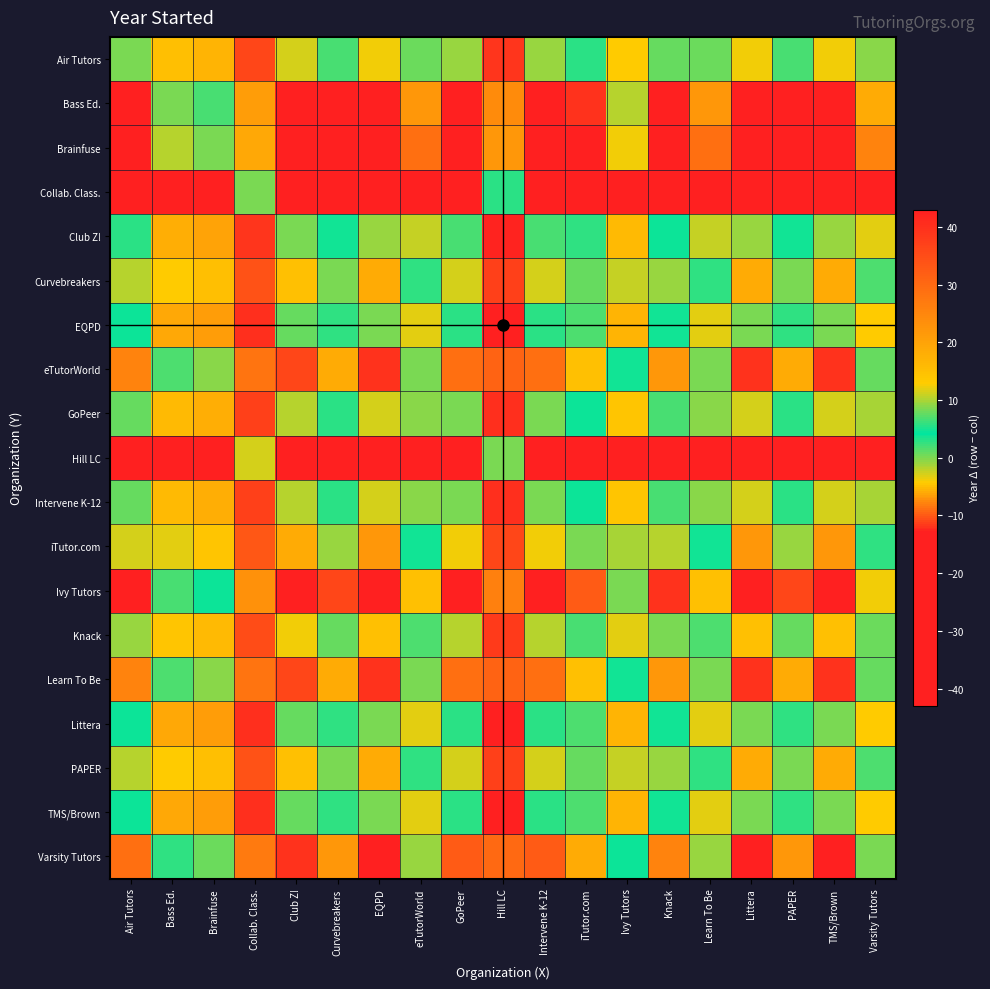

Rank the series at Hill LC from lowest to highest value.

Hill LC, Collab. Class., Brainfuse, Bass Ed., Ivy Tutors, Varsity Tutors, eTutorWorld, Learn To Be, iTutor.com, Curvebreakers, PAPER, Knack, Air Tutors, GoPeer, Intervene K-12, Club Z!, EQPD, Littera, TMS/Brown